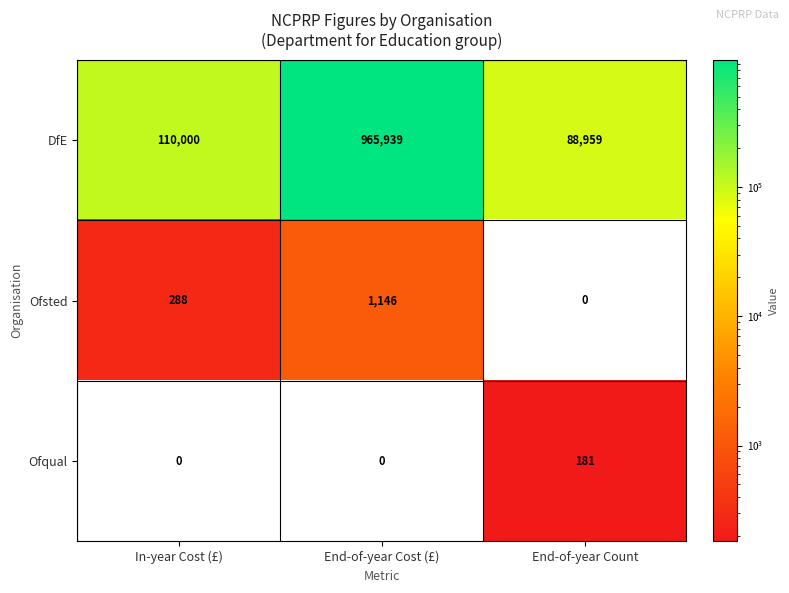

Reading left to right, list all the values displayed in this chart.

DfE: 110000	965939	88959
Ofsted: 288	1146	0
Ofqual: 0	0	181